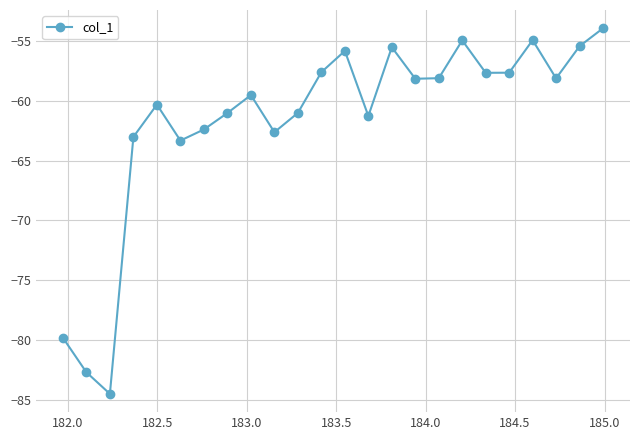

How many points are lower than both their immediate neighbors (excluding endpoints)?

7